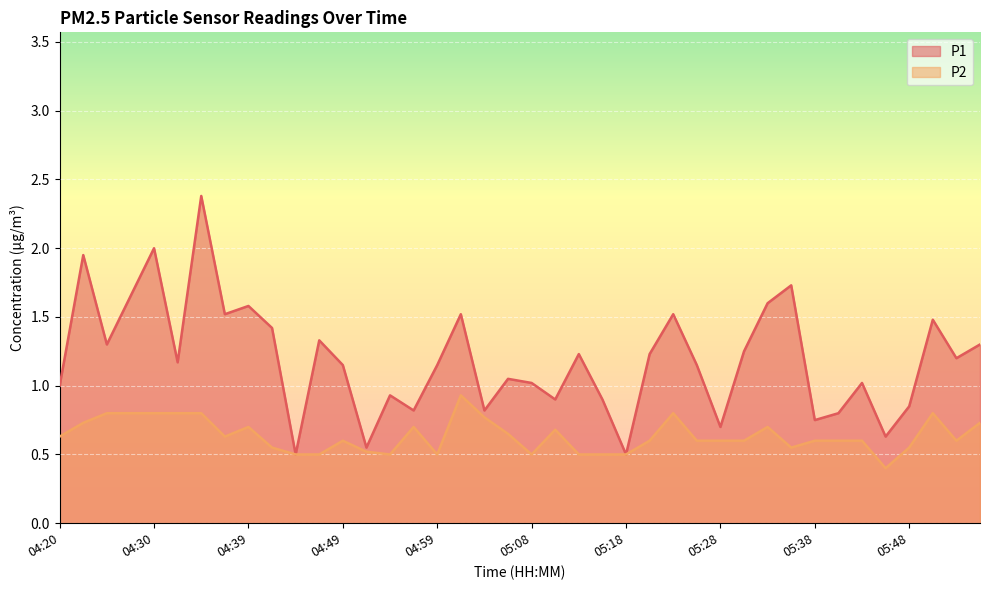

Is it true that P2 equals 0.5 at 04:47?

True